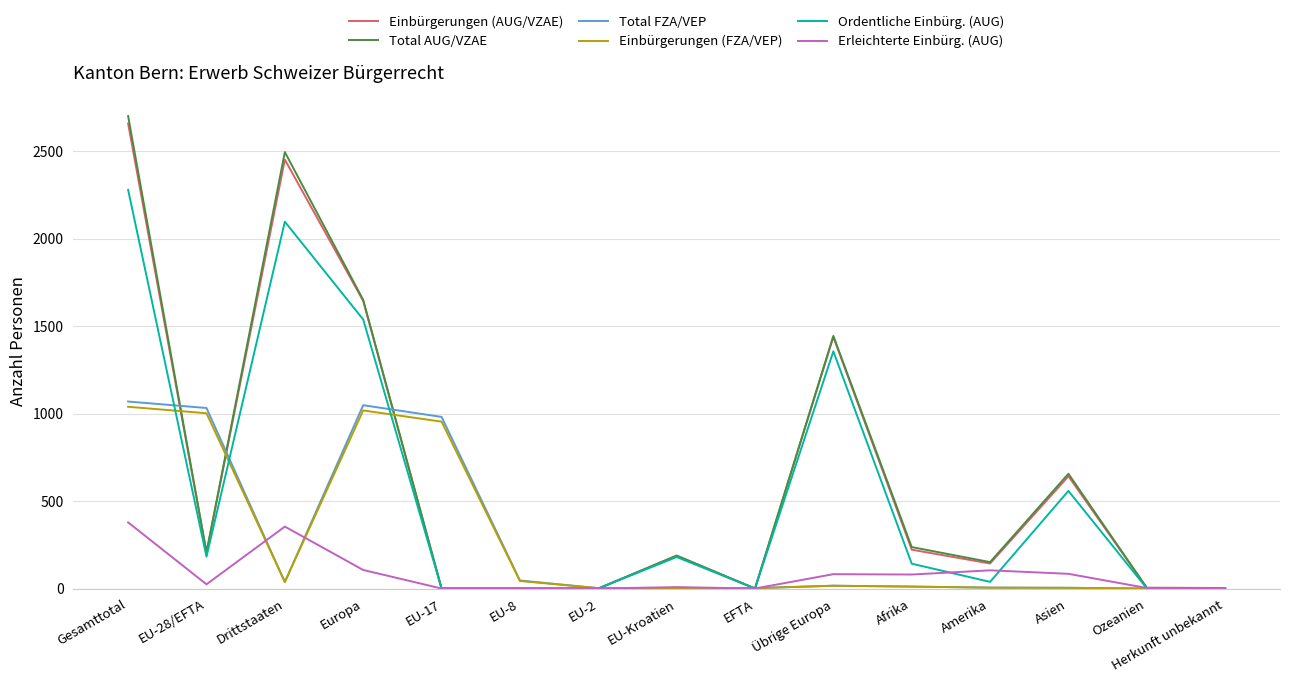

How many lines are shown in the chart?

6